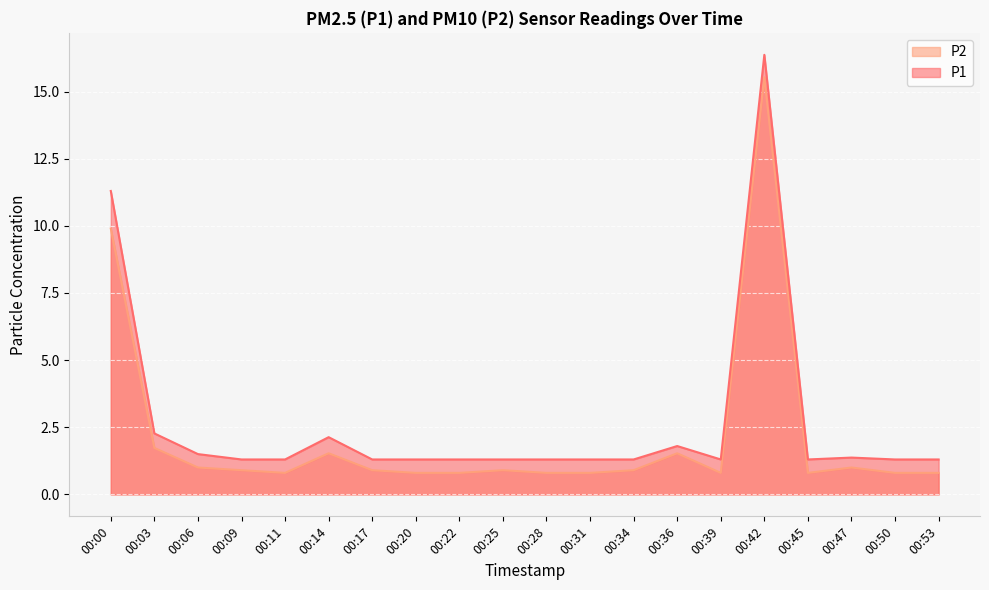

True or false: P2 has more than 2 points higher than both neighbors.

True